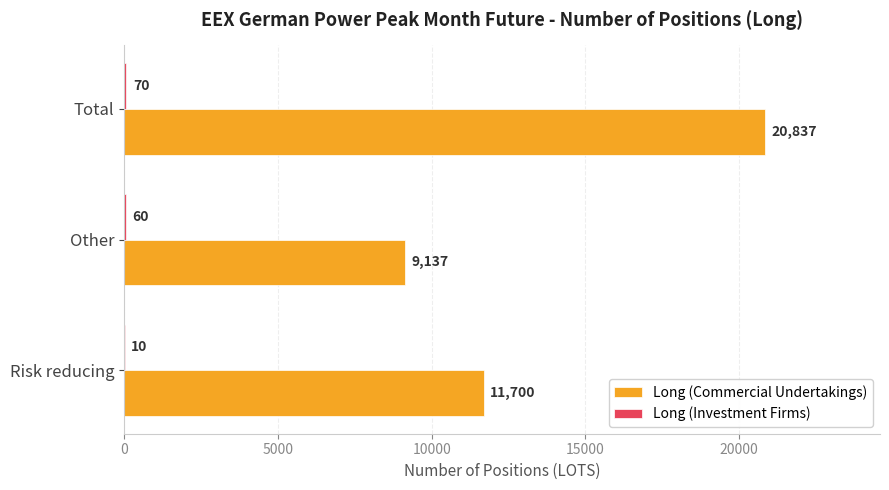

Is it true that Long (Commercial Undertakings) equals 15618 at Risk reducing?

False